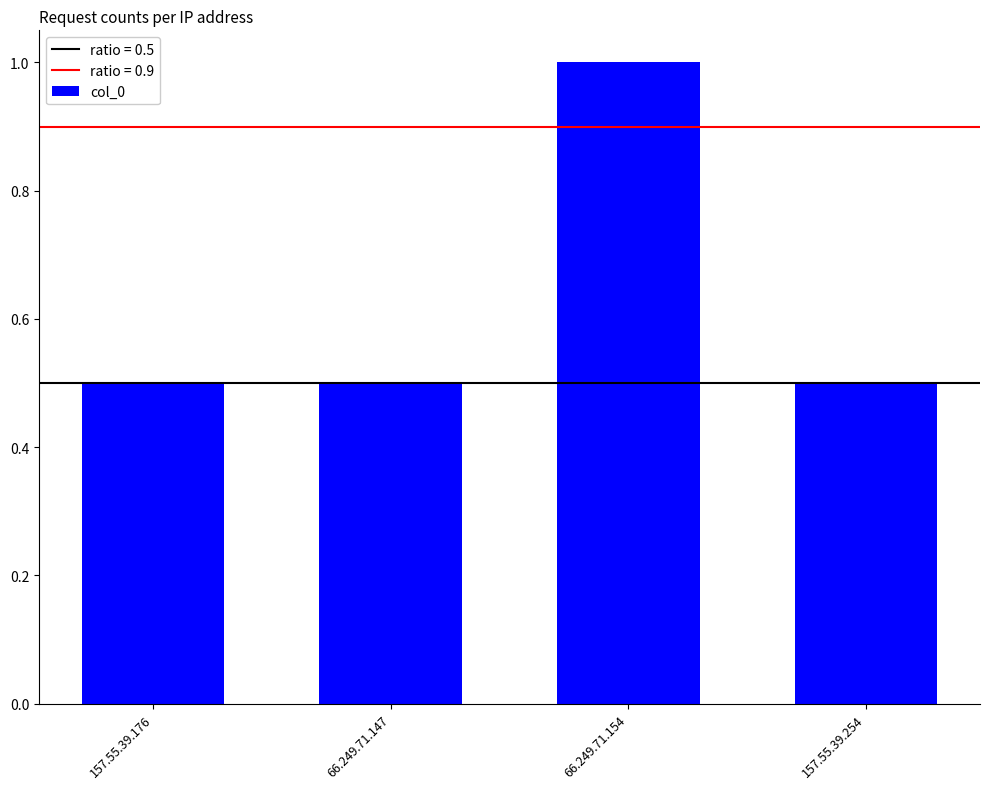

How many bars are there in total?

4